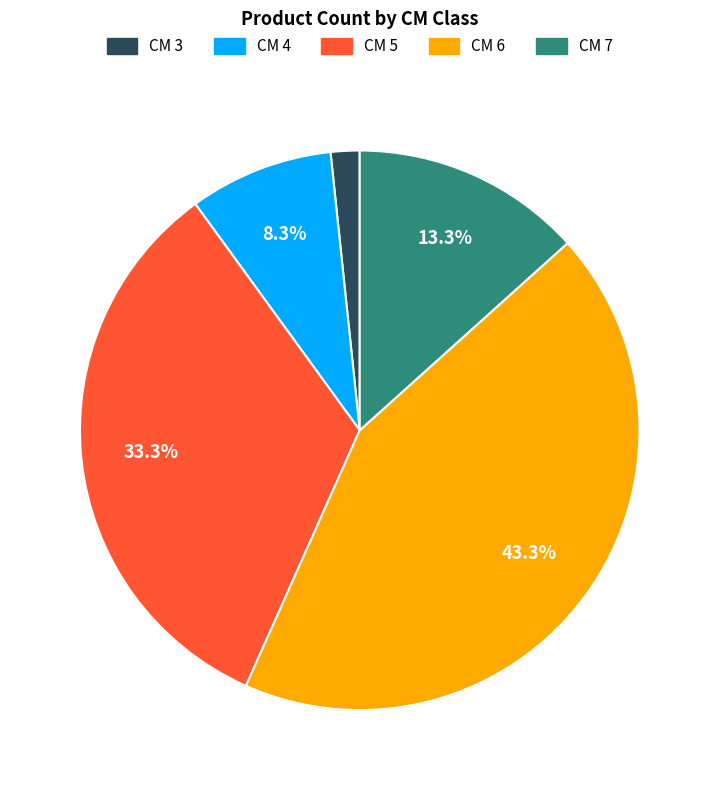

How much of the chart is everything except CM 6?

56.7%